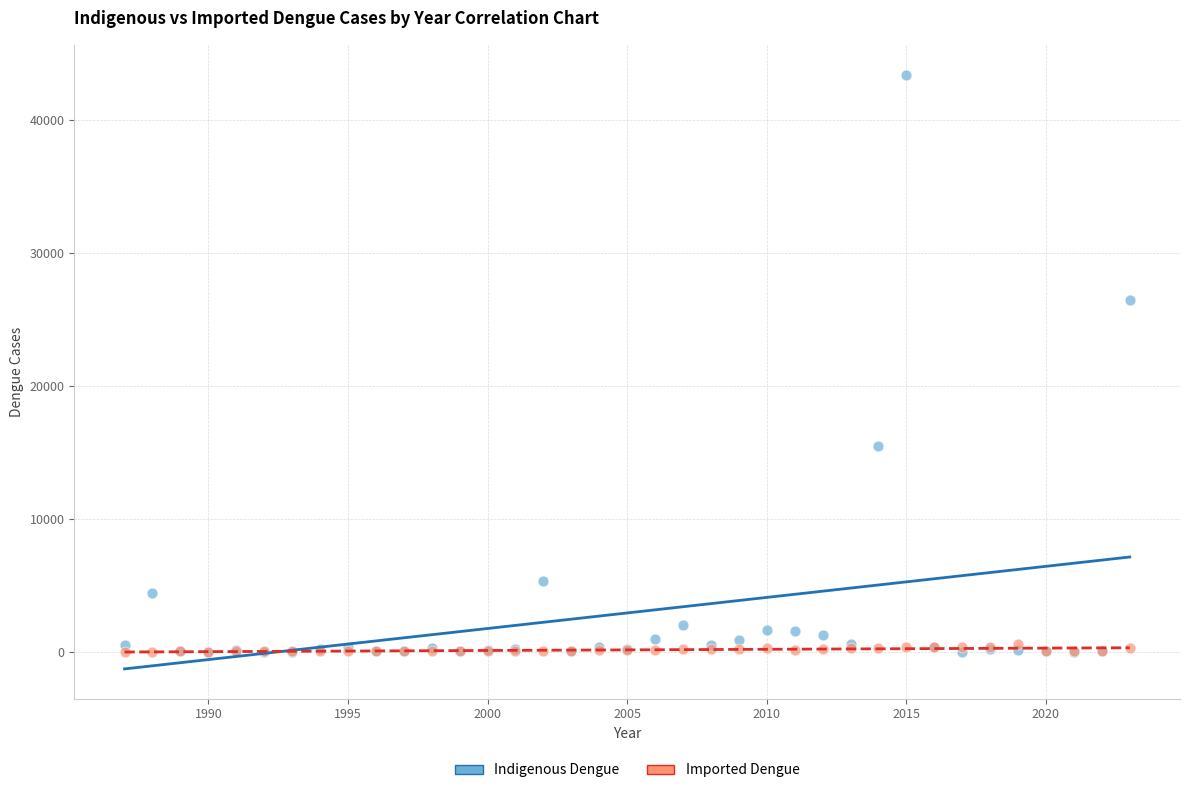

Across all series, what Y value is closest to 21709?

26429